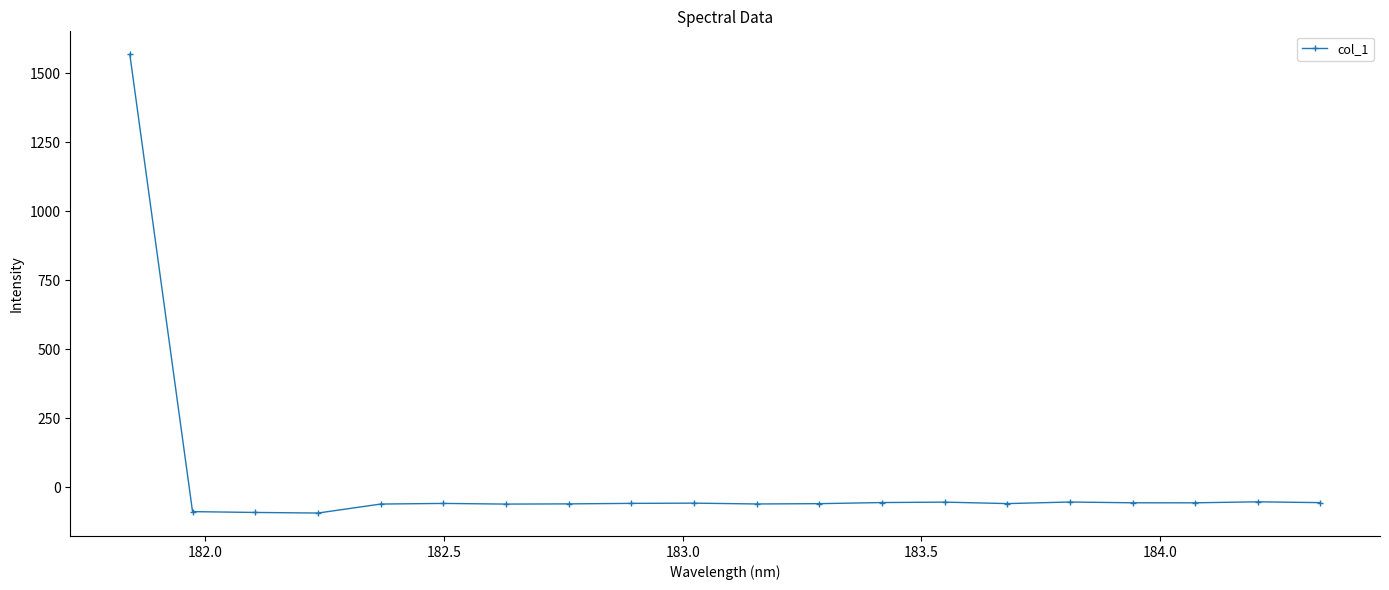

How many negative values are there?

19